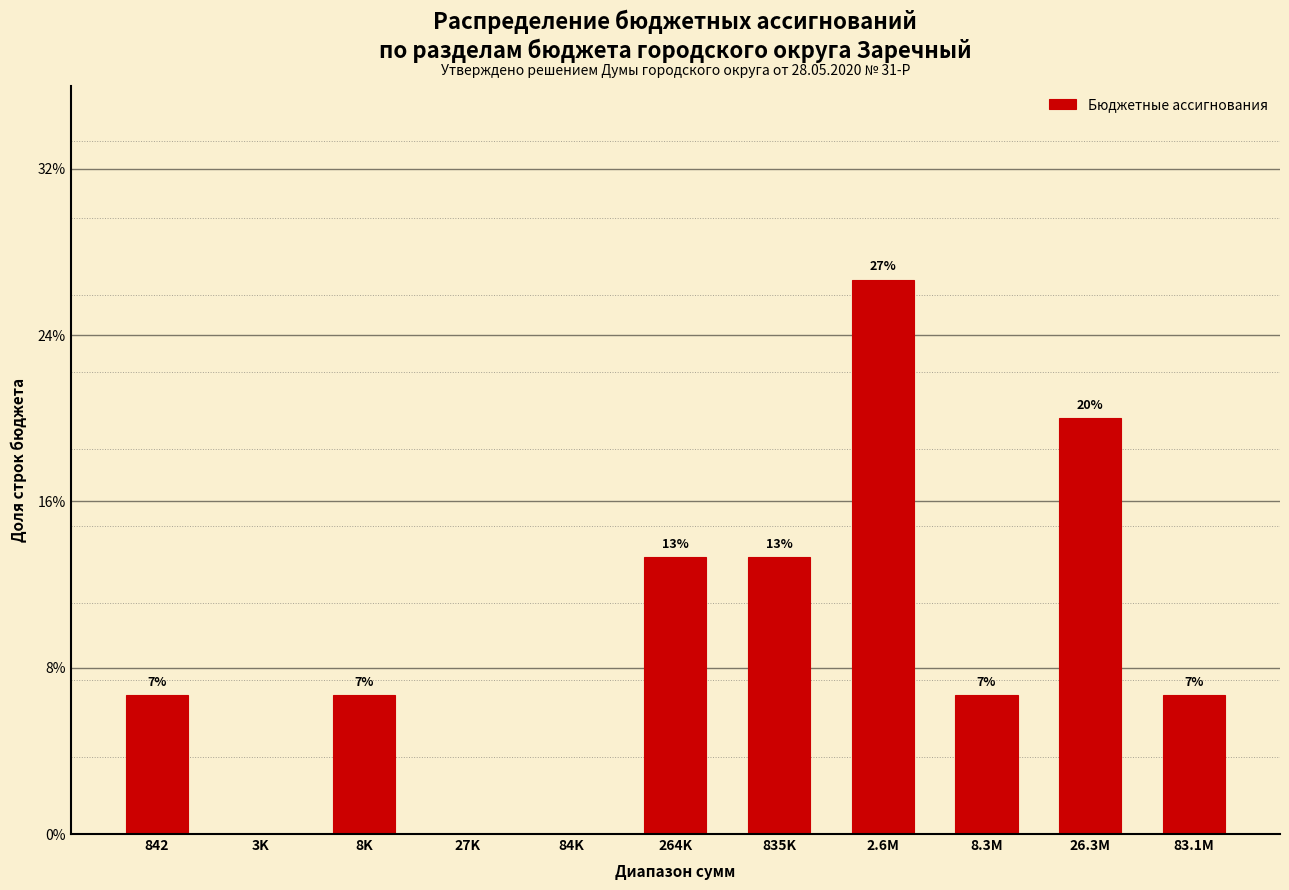

Are the bars horizontal?

No